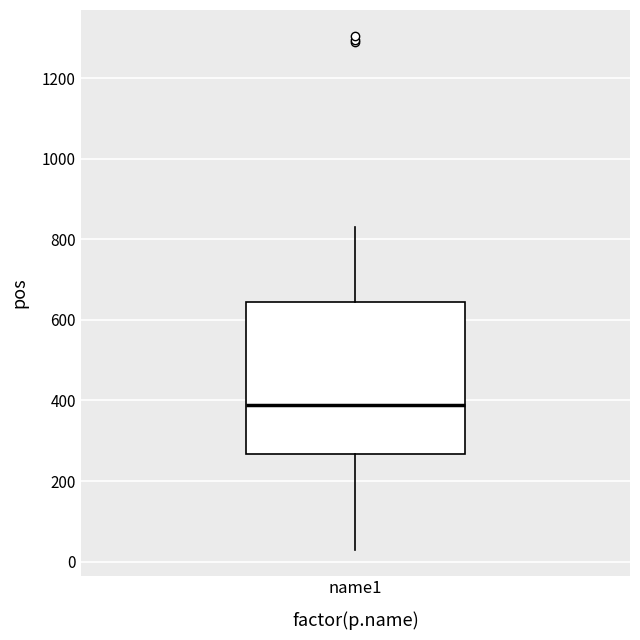

Transcribe this box plot: give where the median line is, the range the box spans, and where the two whiskers end, as read against the y-axis. The values are not printed on the chart, so give them approximately, as read against the axis.

median 380, box 260 to 640, whiskers 20 to 840